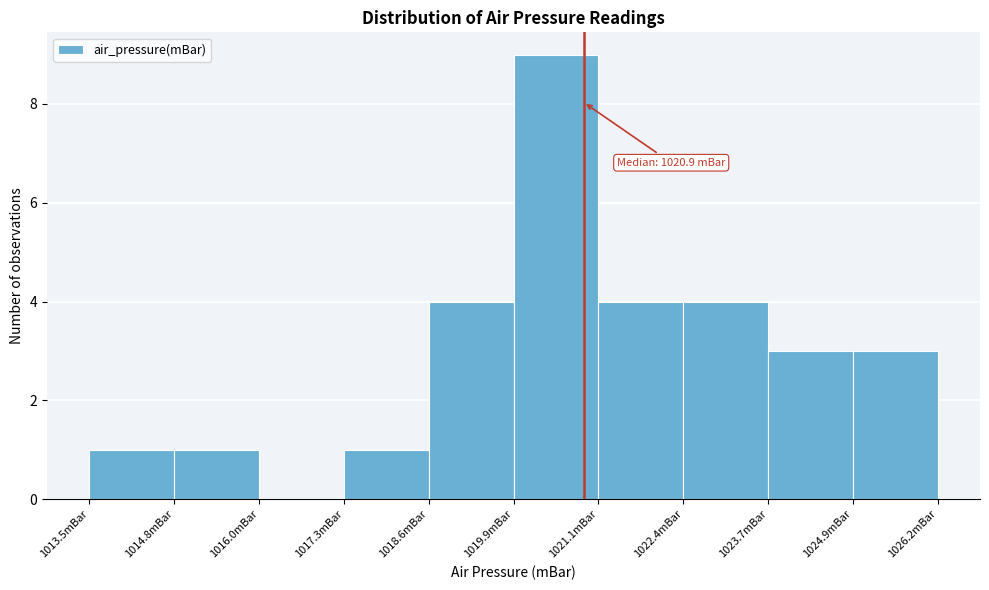

Over which range of the x-axis is the bar tallest?

1019.8 to 1021.2